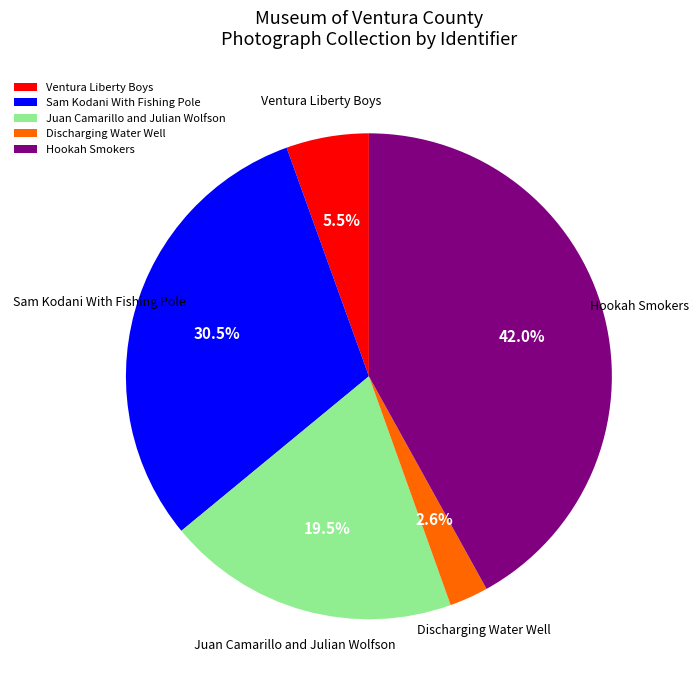

Which has a higher value, Ventura Liberty Boys or Discharging Water Well?

Ventura Liberty Boys